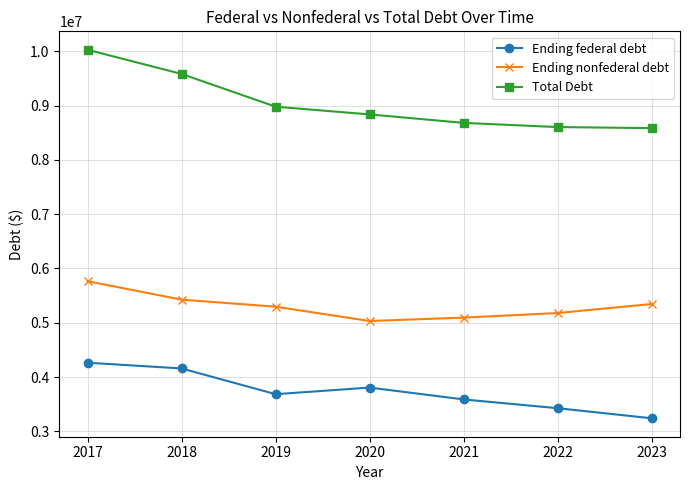

True or false: Ending federal debt and Total Debt cross at least once.

False